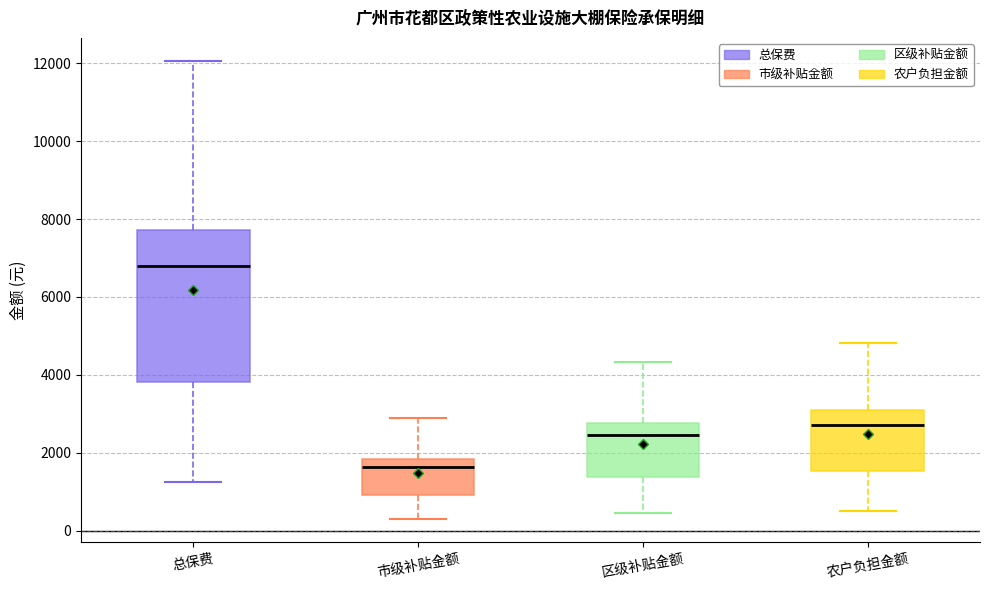

Which box has the highest median line?

总保费